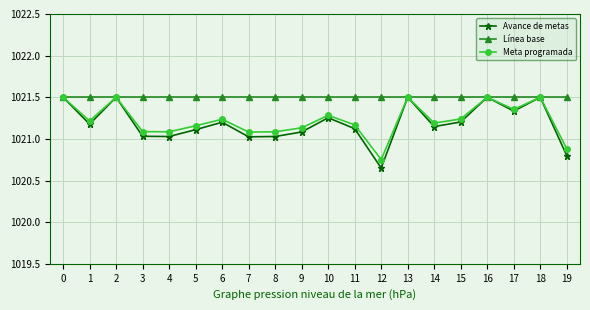

What is the value of the Línea base point at the 15th from the left?

1021.5